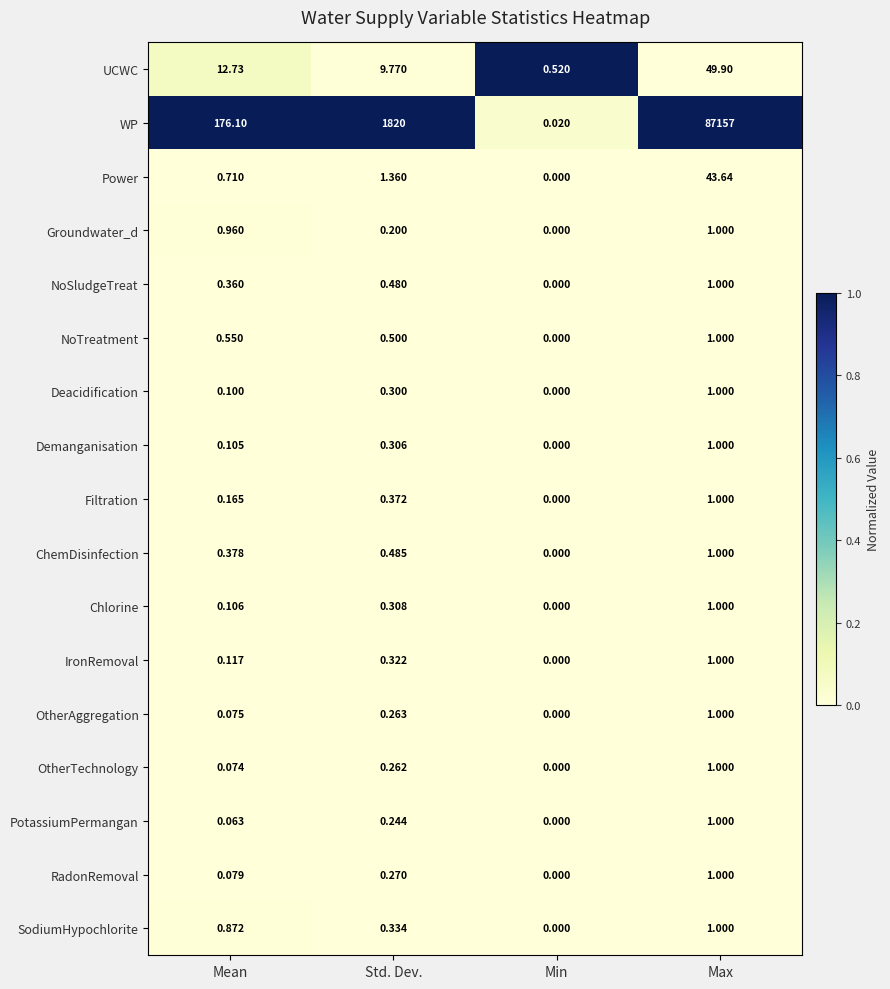

Which category has the highest value across all series?

Max